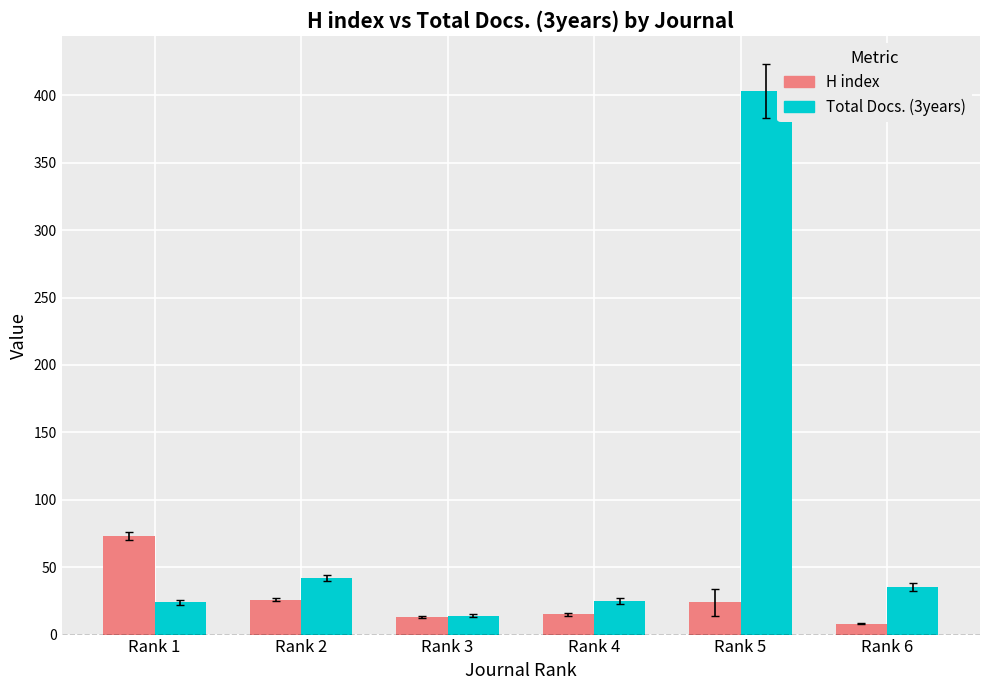

How many bars are there in each group?

2